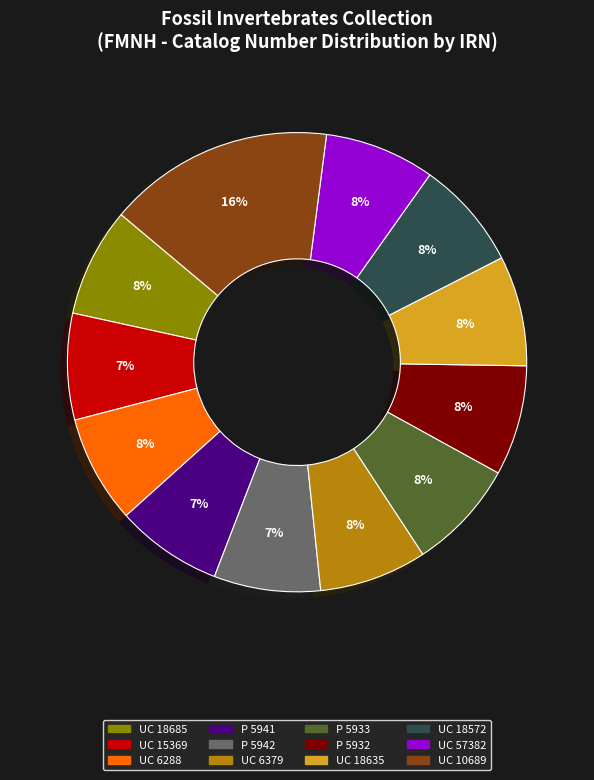

Is P 5941 the majority of the pie?

No